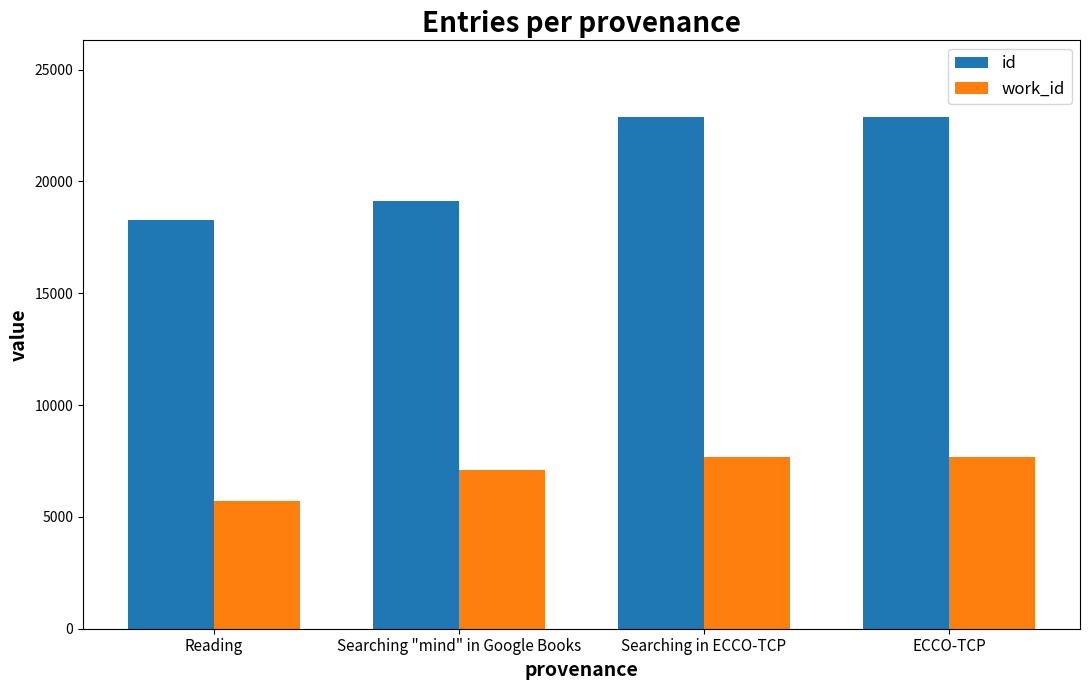

The value of work_id at Reading is 5712. True or false?

True